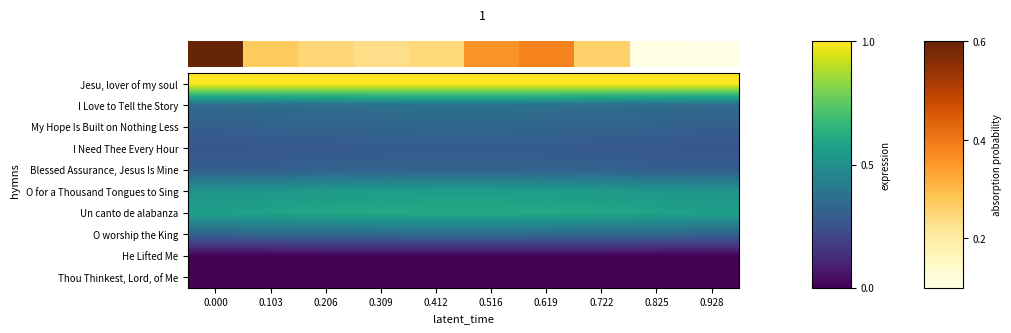

What is the spread (max minus min) of values at 0.103?

1.0